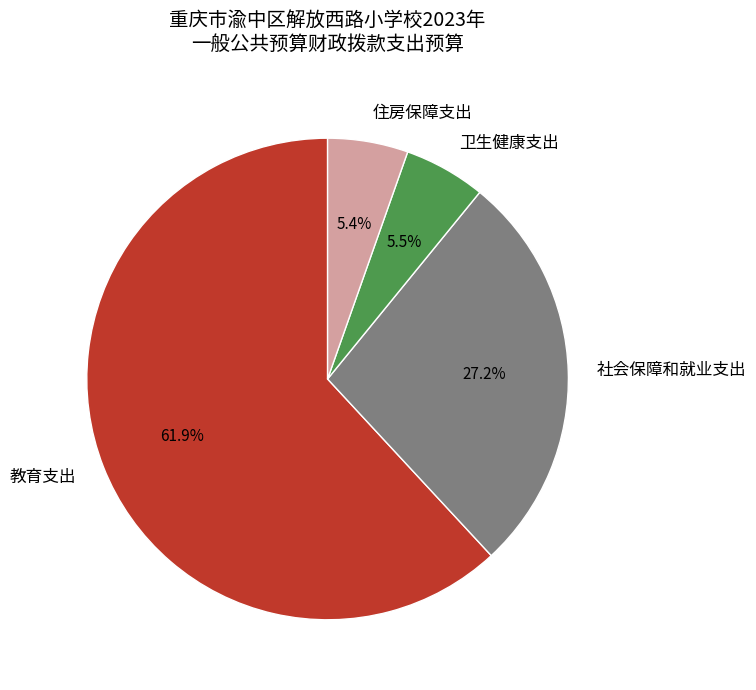

Between 住房保障支出 and 社会保障和就业支出, which is larger?

社会保障和就业支出